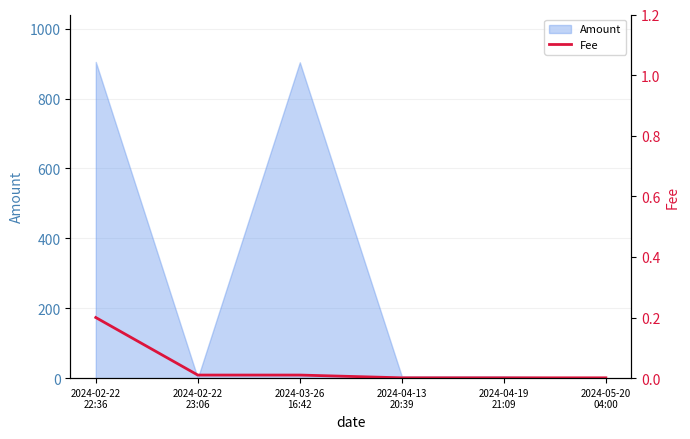

Does the chart display data point markers on the line(s)?

No